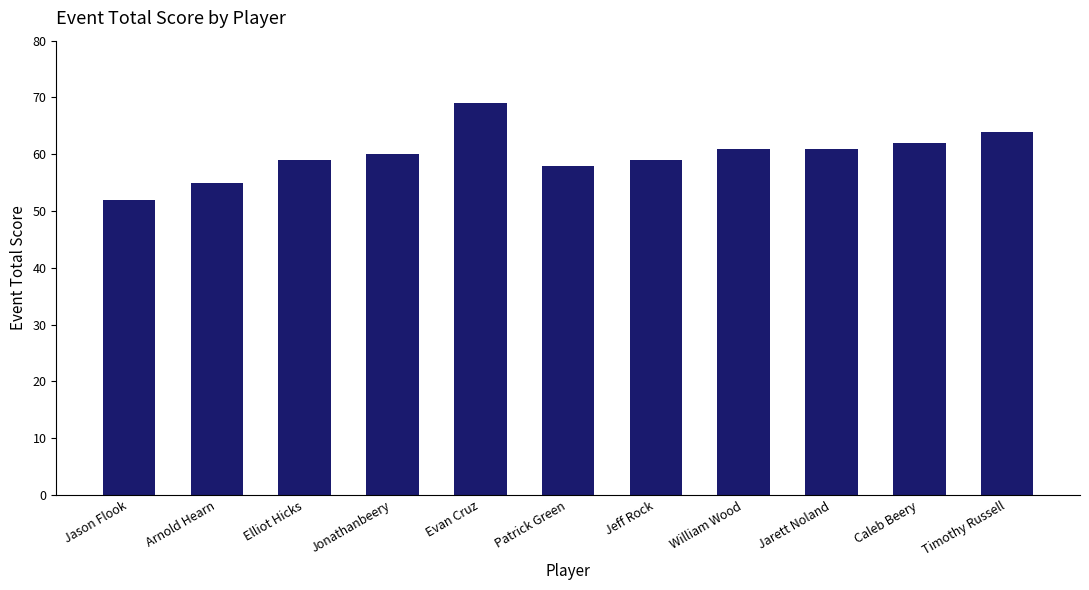

Are the bars grouped side by side (vs. stacked)?

No